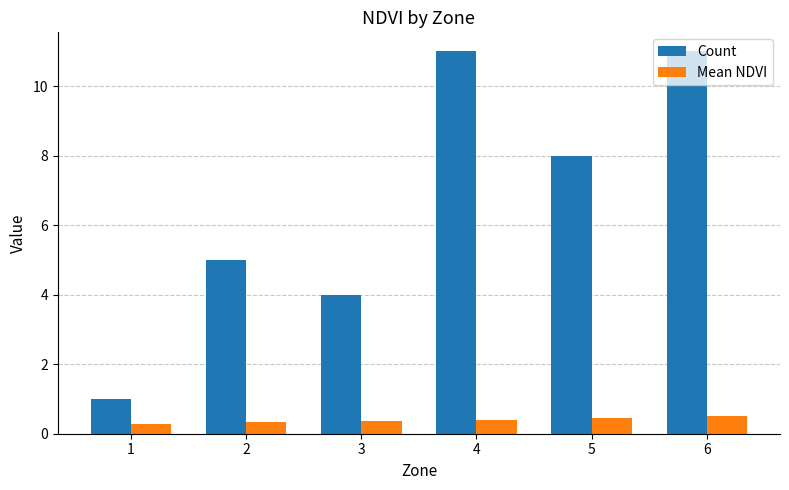

What are all the series names shown in the legend?

Count, Mean NDVI